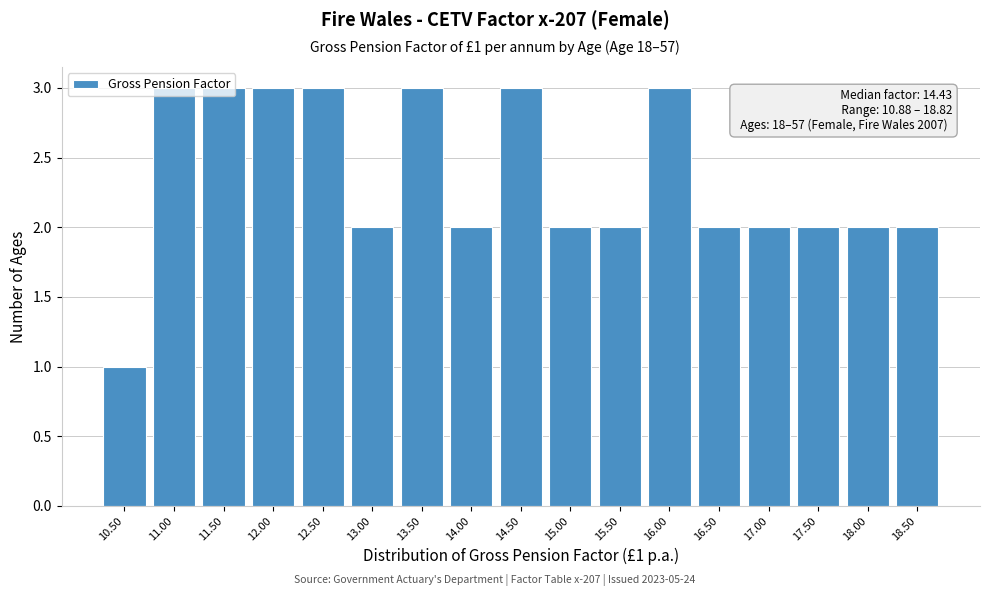

What is the sum of the values at 13.50 and 16.00?

6